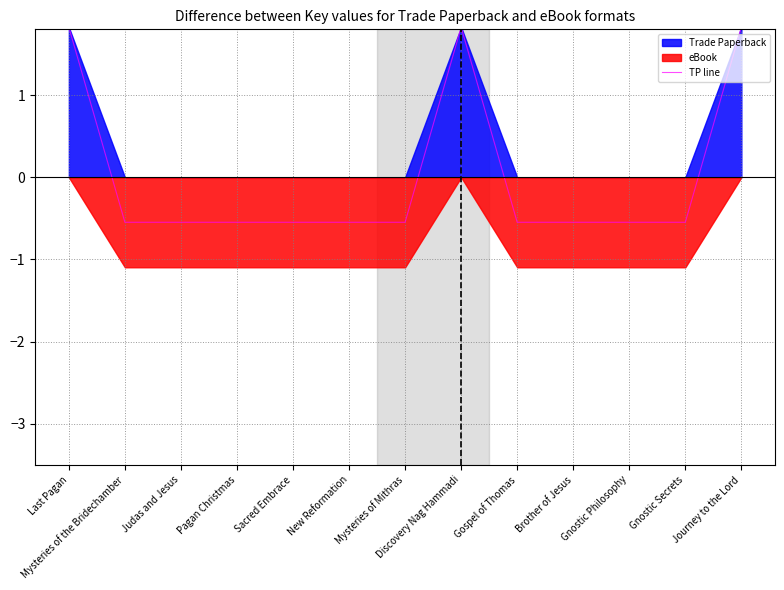

What position from the right is New Reformation?

8